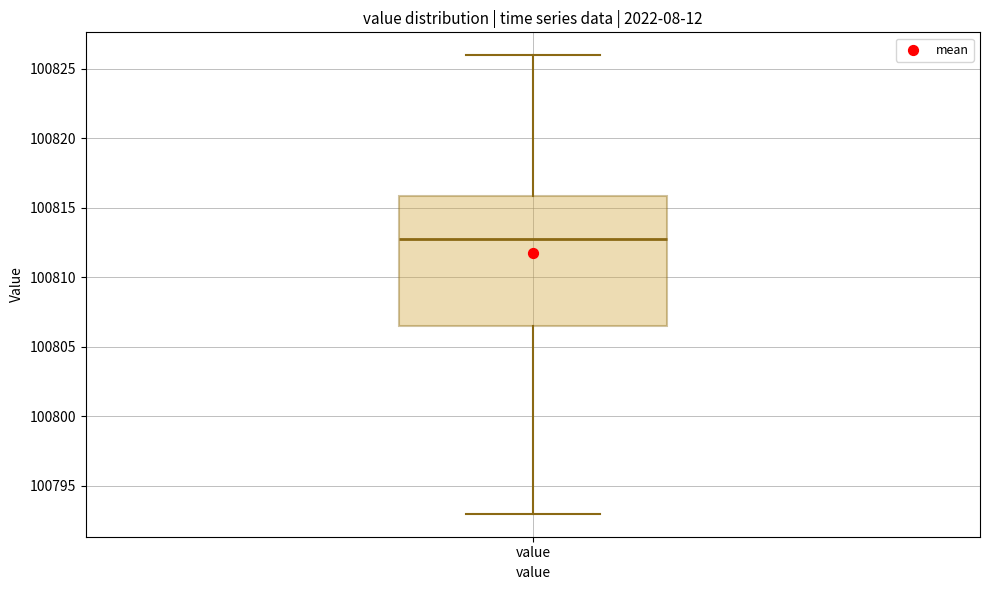

Transcribe this box plot: give where the median line is, the range the box spans, and where the two whiskers end, as read against the y-axis. The values are not printed on the chart, so give them approximately, as read against the axis.

median 100812.5, box 100806.5 to 100816.0, whiskers 100793.0 to 100826.0